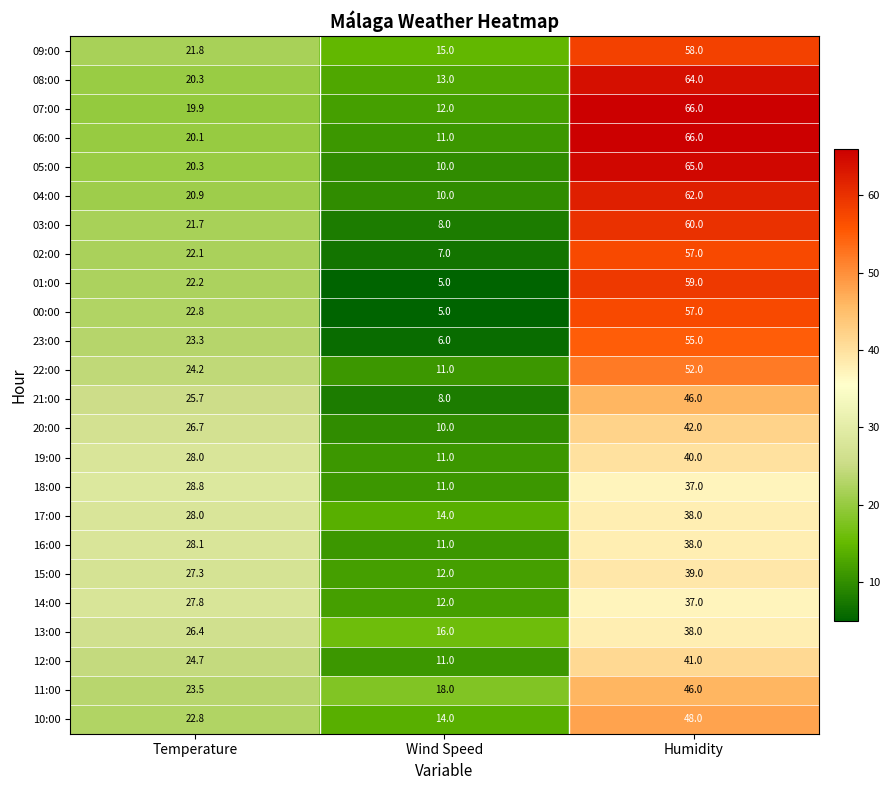

How many data points does each series have?

3